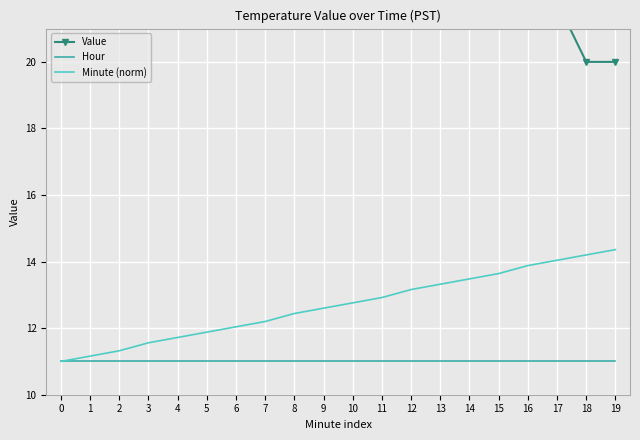

Reading right to left, extract all data points from this chart.

Value: 19=20.0	18=20.0	17=21.8	16=21.8	15=21.8	14=23.6	13=23.6	12=23.6	11=25.4	10=25.4	9=25.4	8=27.2	7=27.2	6=27.2	5=27.2	4=27.2	3=27.2	2=27.2	1=27.2	0=27.2
Hour: 19=11.0	18=11.0	17=11.0	16=11.0	15=11.0	14=11.0	13=11.0	12=11.0	11=11.0	10=11.0	9=11.0	8=11.0	7=11.0	6=11.0	5=11.0	4=11.0	3=11.0	2=11.0	1=11.0	0=11.0
Minute (norm): 19=14.4	18=14.2	17=14.0	16=13.9	15=13.6	14=13.5	13=13.3	12=13.2	11=12.9	10=12.8	9=12.6	8=12.4	7=12.2	6=12.0	5=11.9	4=11.7	3=11.6	2=11.3	1=11.2	0=11.0